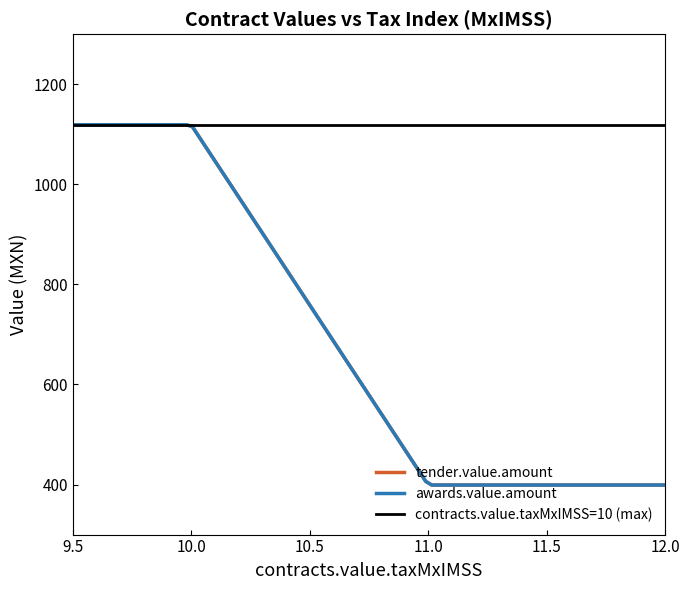

List the series in order of their peak value, highest first.

tender.value.amount, awards.value.amount, contracts.value.taxMxIMSS